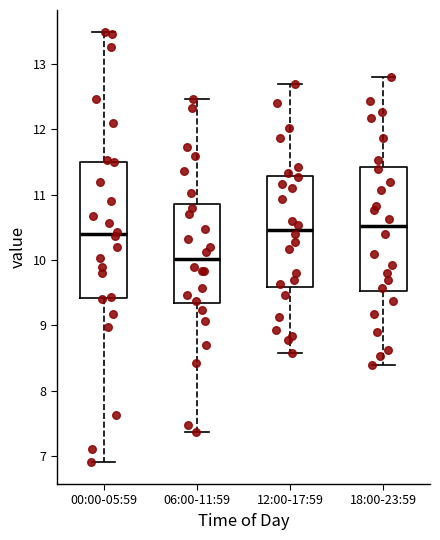

Reading left to right, transcribe this box plot: for each box, give where its median line is, the range the box spans, and where its two whiskers end, as read against the y-axis. The values are not printed on the chart, so give them approximately, as read against the axis.

00:00-05:59: median 10.4, box 9.4 to 11.5, whiskers 6.9 to 13.5
06:00-11:59: median 10.0, box 9.3 to 10.9, whiskers 7.4 to 12.5
12:00-17:59: median 10.5, box 9.6 to 11.3, whiskers 8.6 to 12.7
18:00-23:59: median 10.5, box 9.5 to 11.4, whiskers 8.4 to 12.8